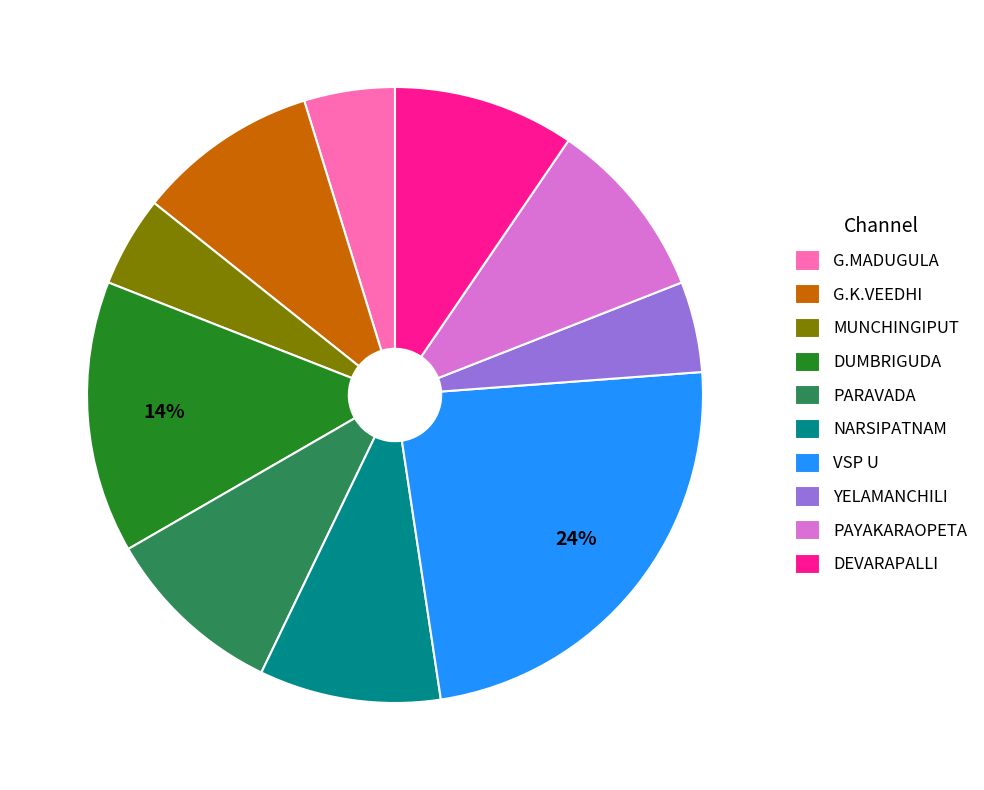

How many segments does this pie chart have?

10